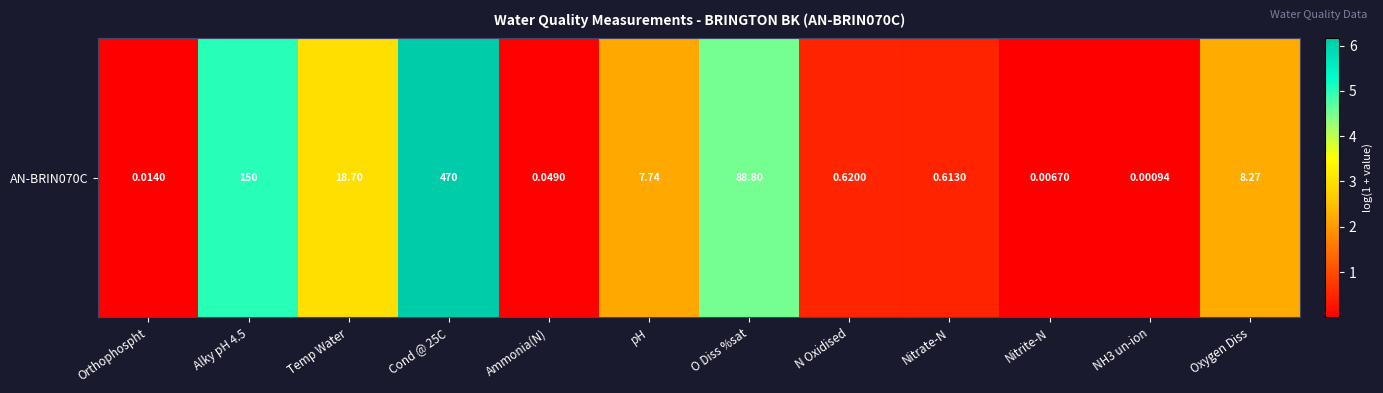

List the labels in order of value, smallest first.

NH3 un-ion, Nitrite-N, Orthophospht, Ammonia(N), Nitrate-N, N Oxidised, pH, Oxygen Diss, Temp Water, O Diss %sat, Alky pH 4.5, Cond @ 25C